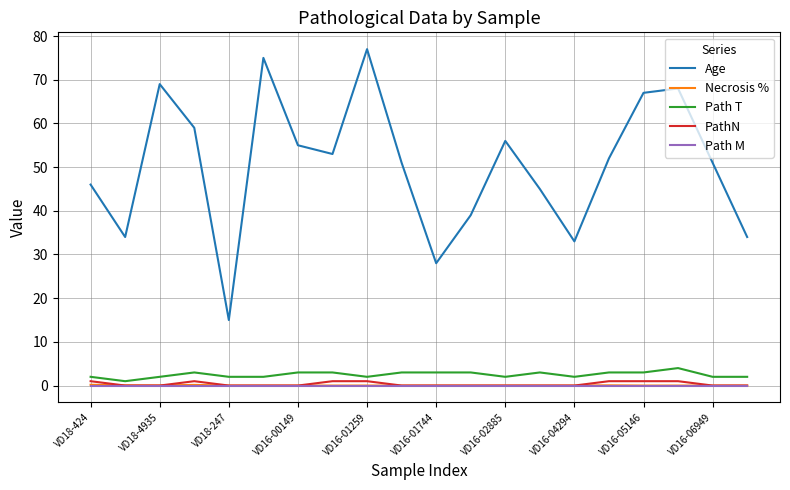

Which series has the widest spread of values?

Age